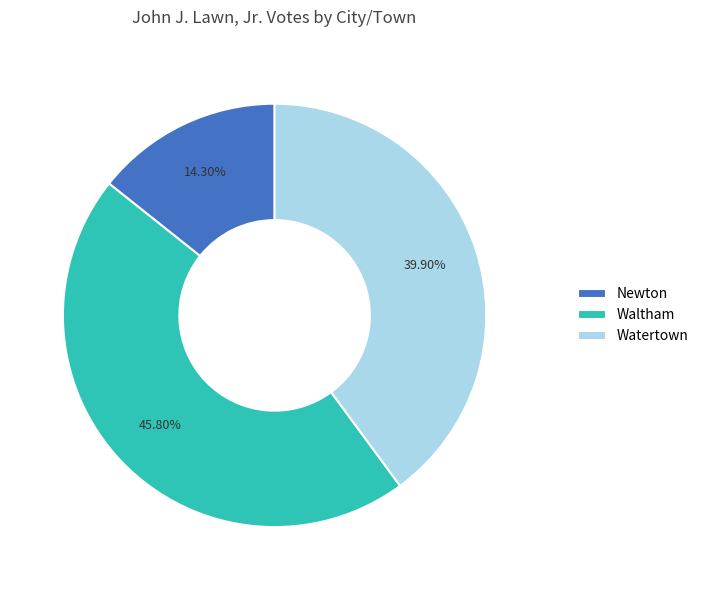

Which slice is the largest?

Waltham